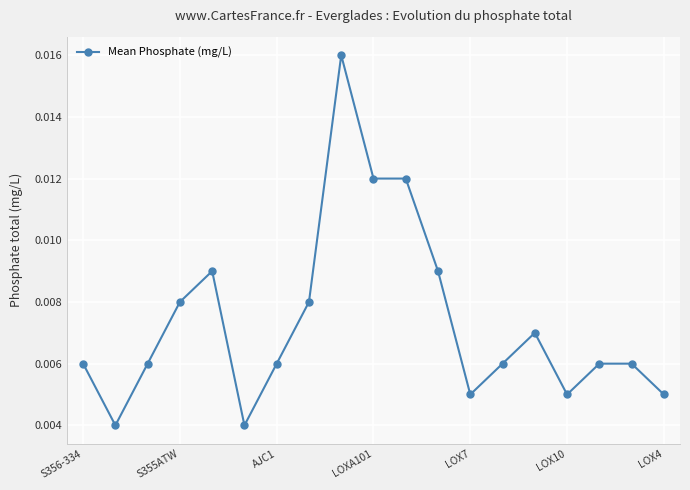

True or false: there are more than 0 points higher than both neighbors.

True